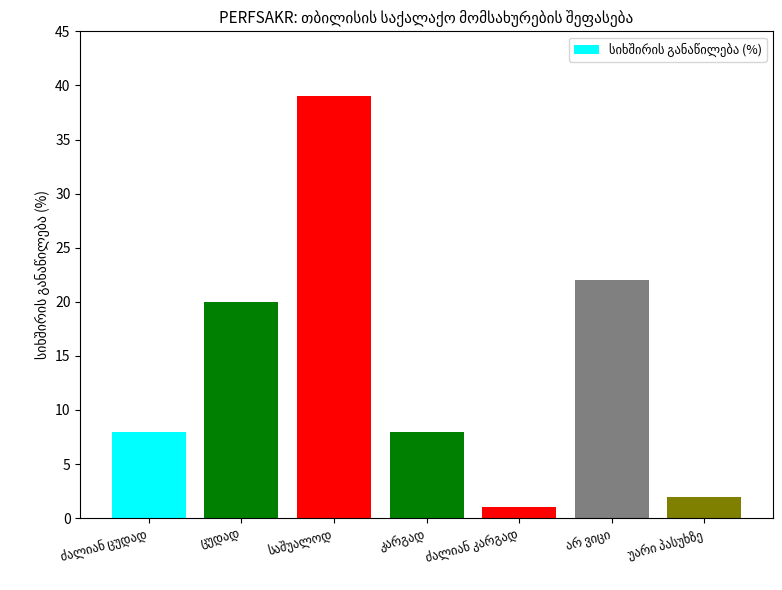

What is the value of the 6th bar from the left?

22